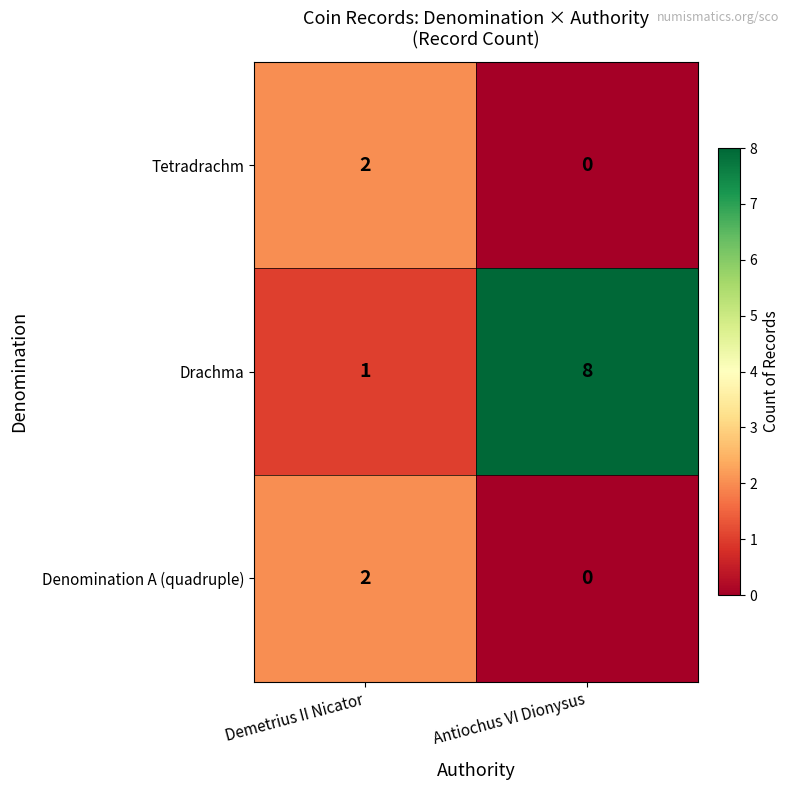

How many categories are shown in the chart?

2